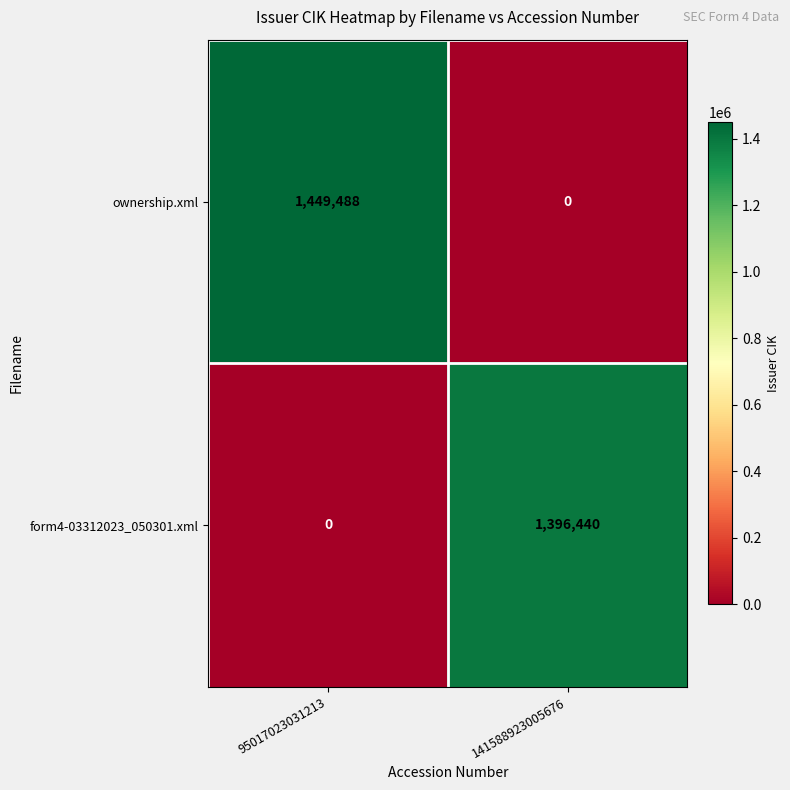

What is the approximate value of ownership.xml at 95017023031213?

1449488